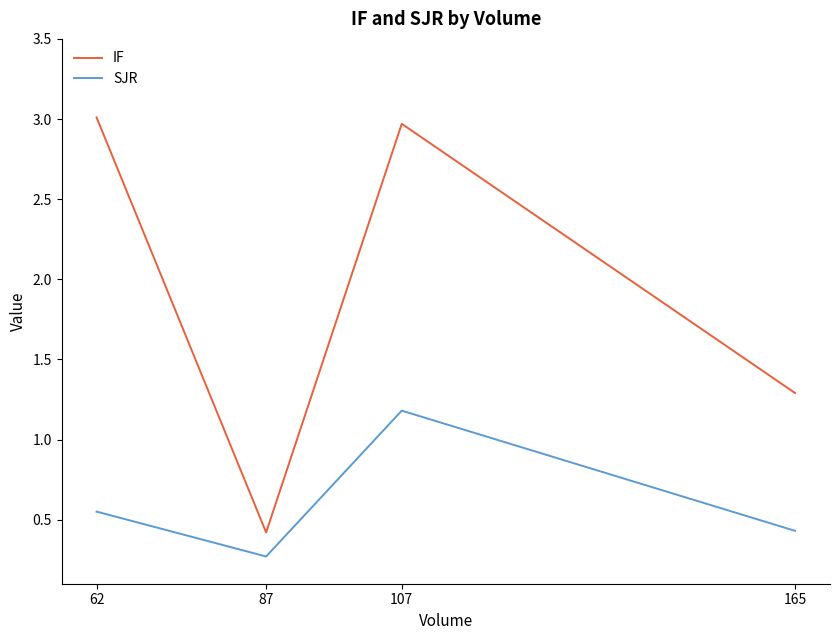

What is the difference between the maximum and minimum values in the IF series?

2.6